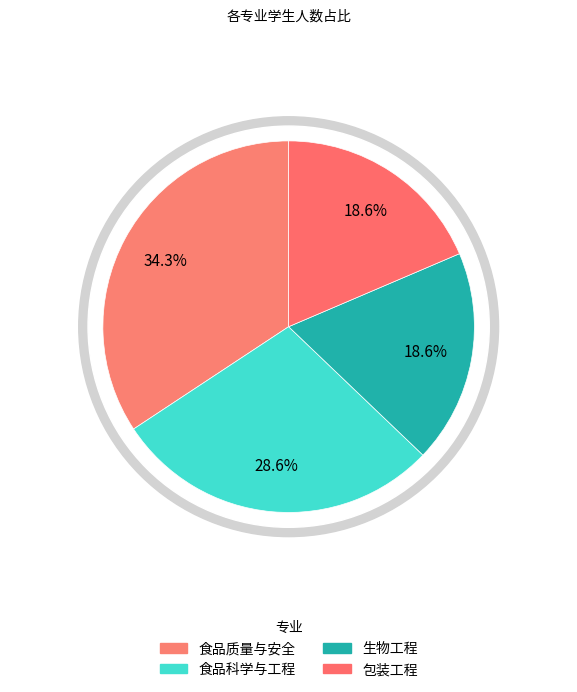

To the nearest percent, what portion does 生物工程 represent?

19%